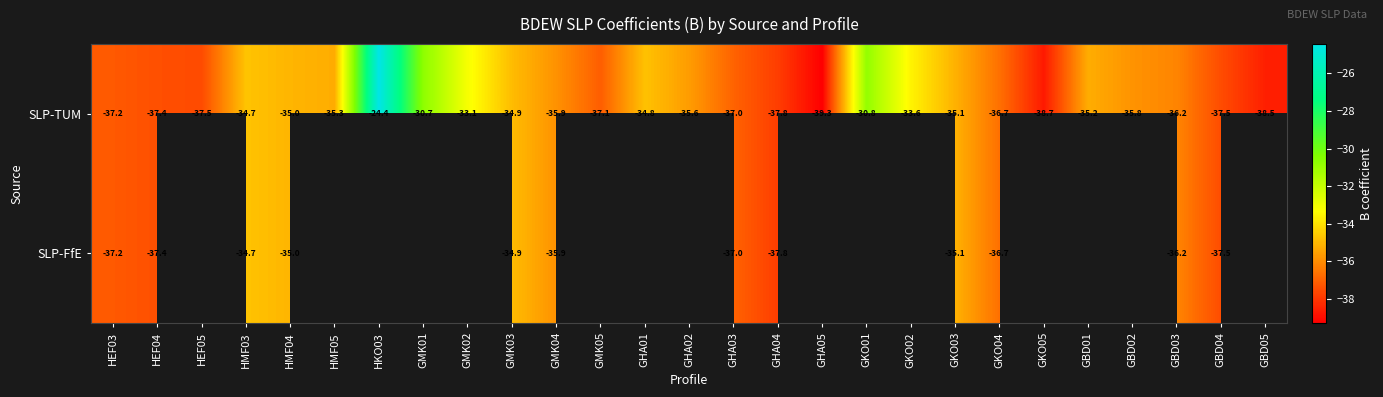

Which series has the widest spread of values?

SLP-TUM